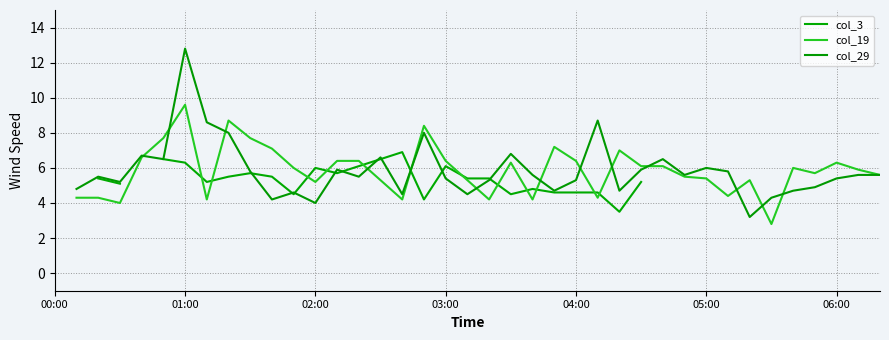

Between 12 and 21, which series saw the biggest shift?

col_29